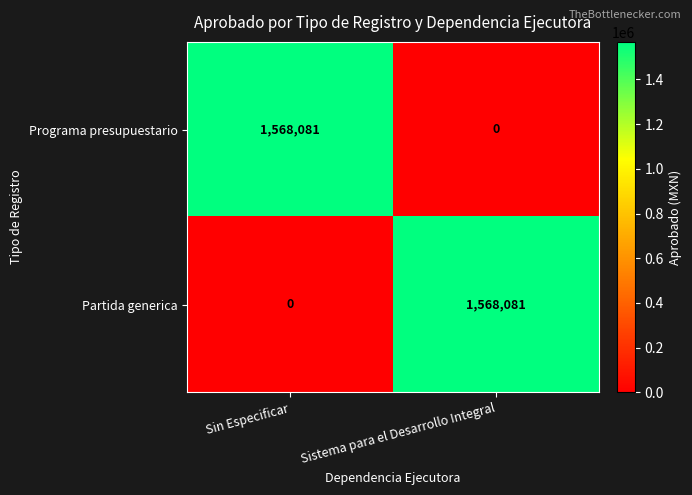

Count the number of categories in the chart.

2